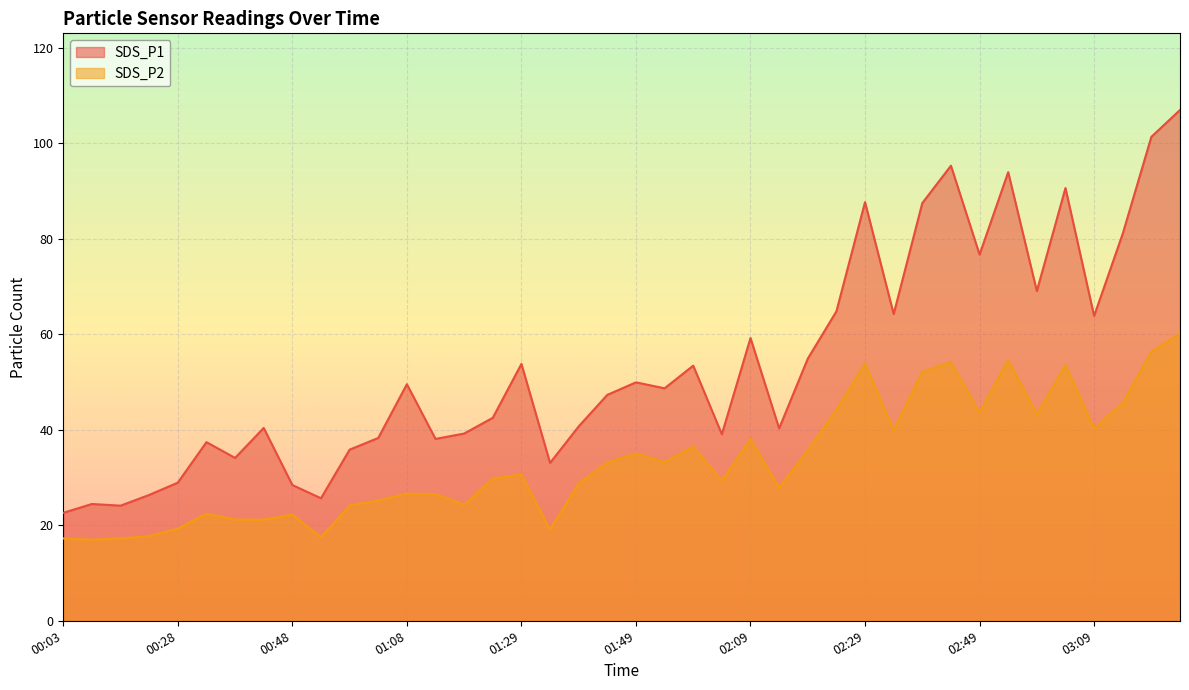

True or false: SDS_P1 and SDS_P2 cross at least once.

False